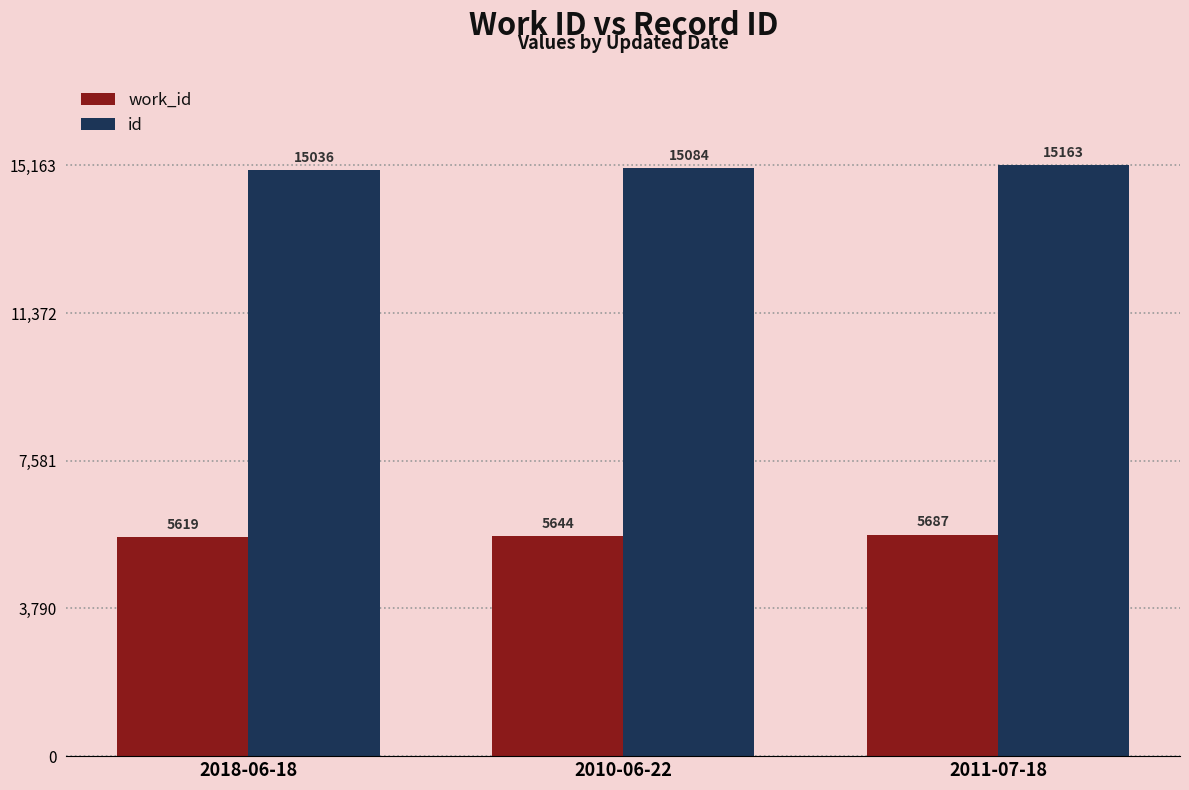

At which category is the sum across all series the highest?

2011-07-18